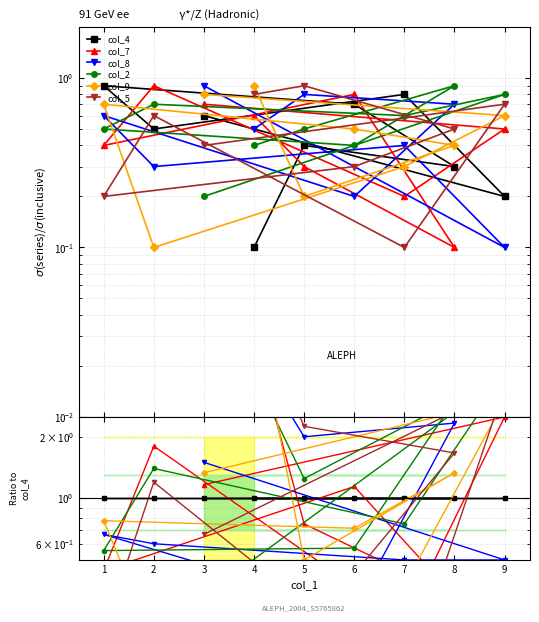

How many lines are shown in the chart?

6